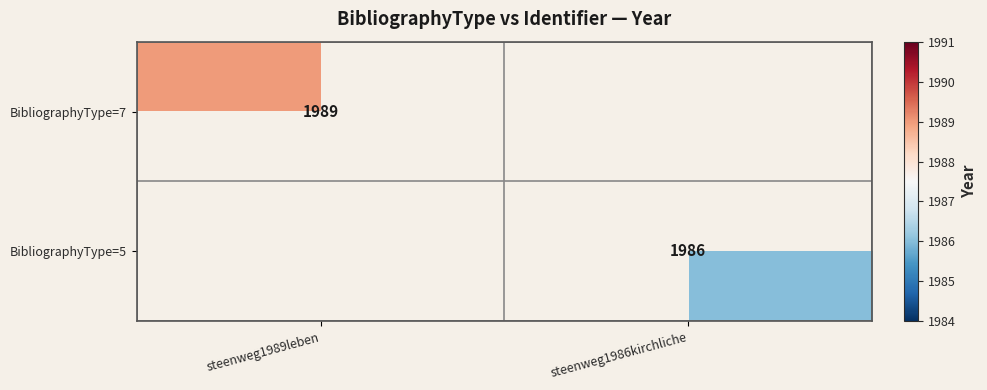

Is the value of BibliographyType=7 at steenweg1989leben greater than the value of BibliographyType=5 at steenweg1986kirchliche?

Yes